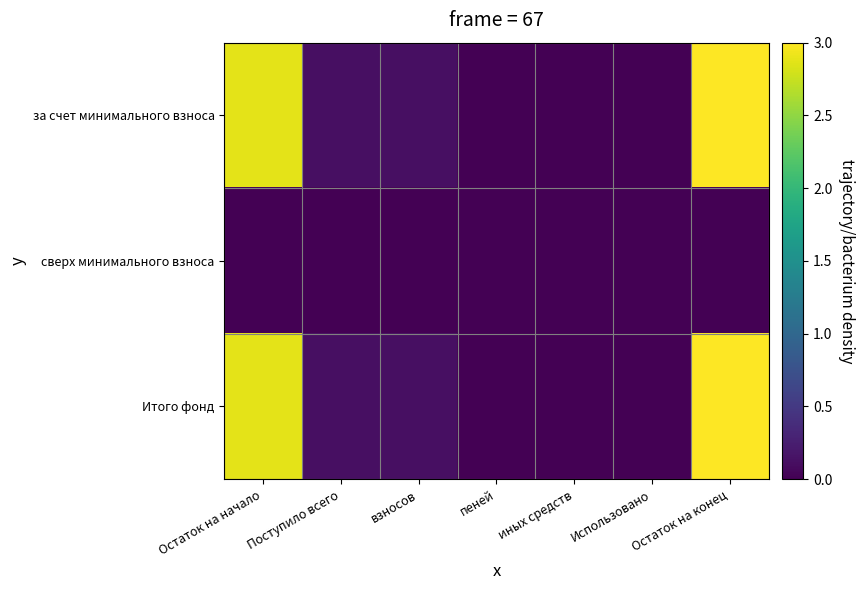

At how many categories does at least one series exceed 0?

4